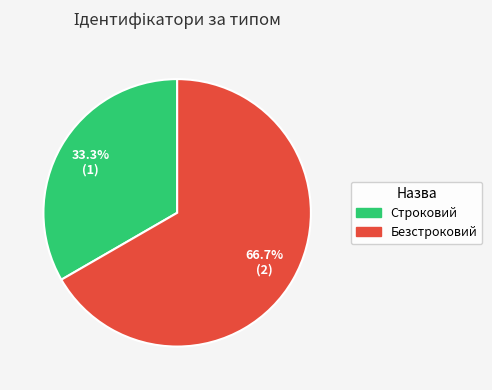

What portion of the pie excludes Строковий?

66.7%